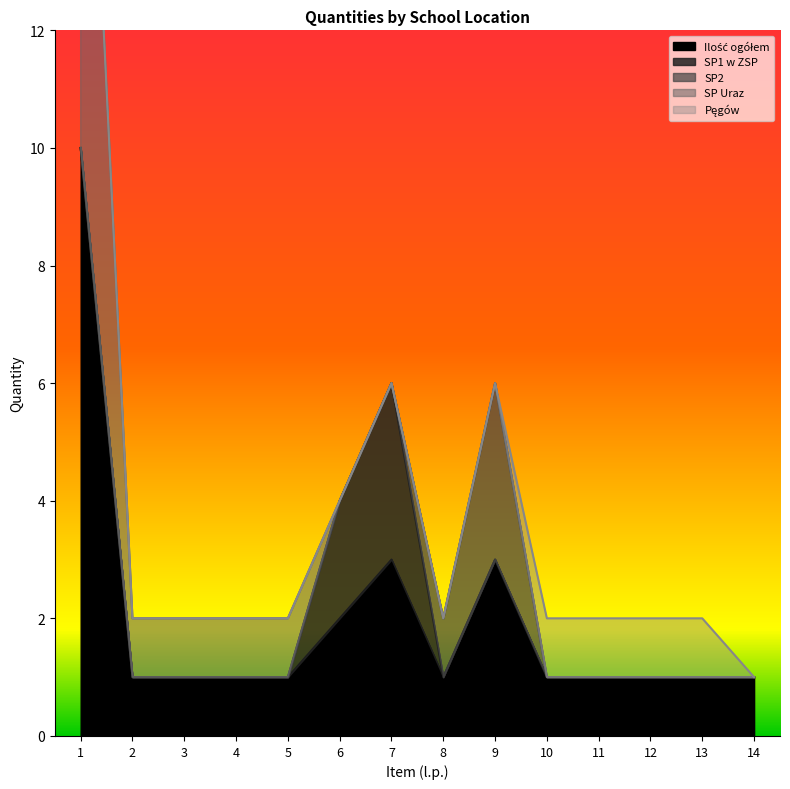

True or false: SP Uraz has a value of 1 at 5.

False